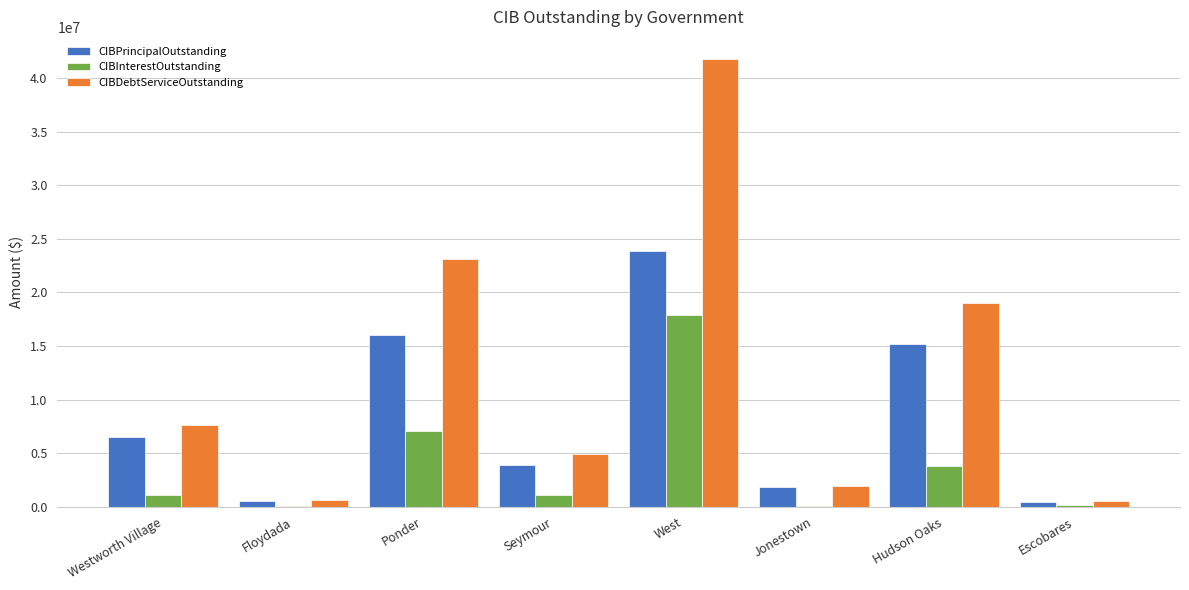

True or false: CIBPrincipalOutstanding has a value of 1860000.0 at Jonestown.

True